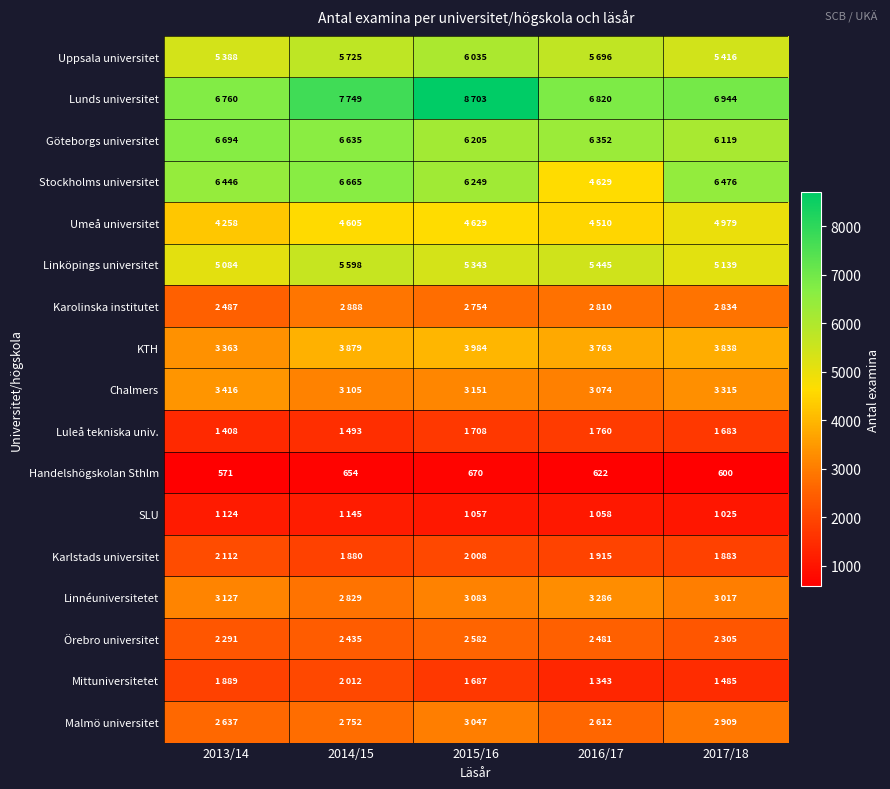

What is the total value across all series at 2013/14?

59055